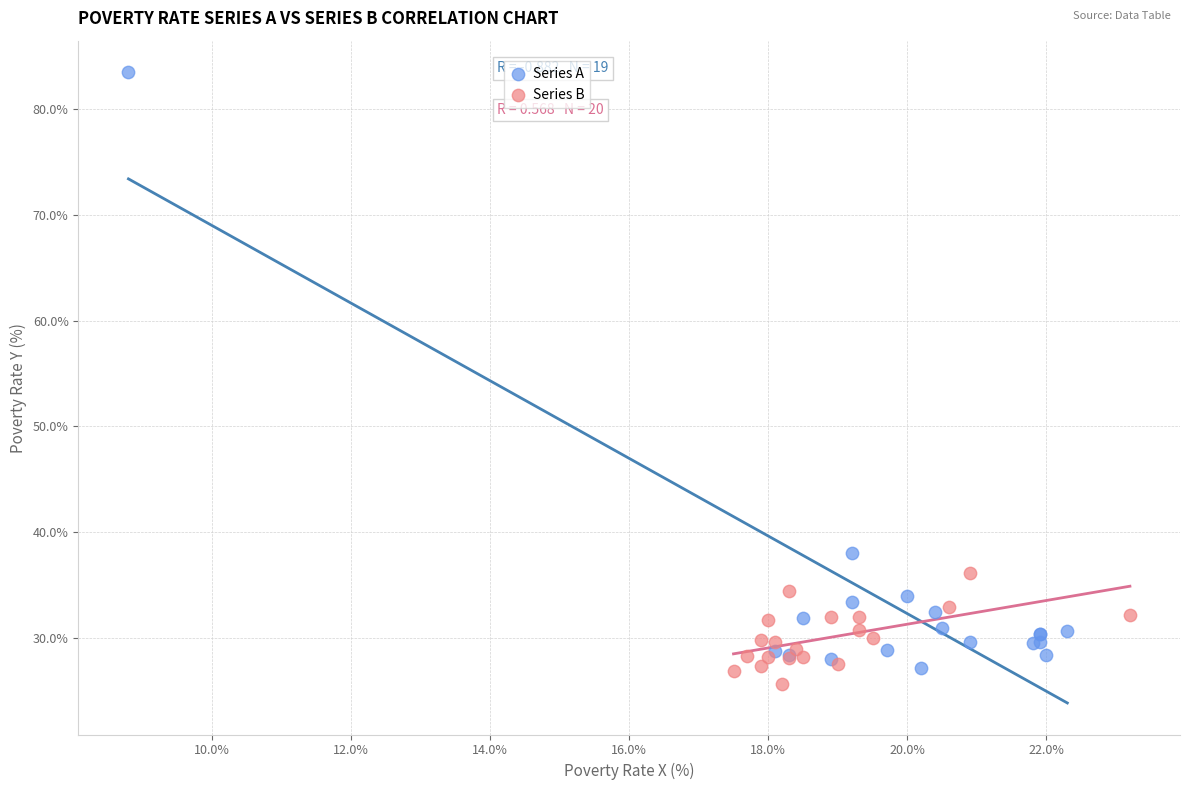

What are all the series names shown in the legend?

Series A, Series B